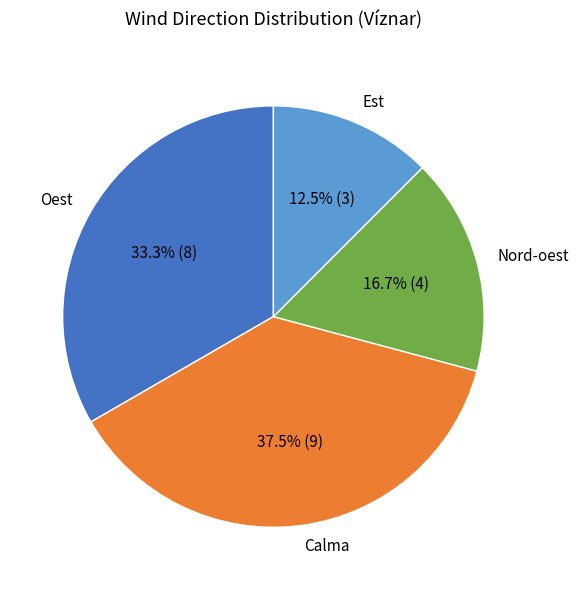

Between Nord-oest and Oest, which is larger?

Oest